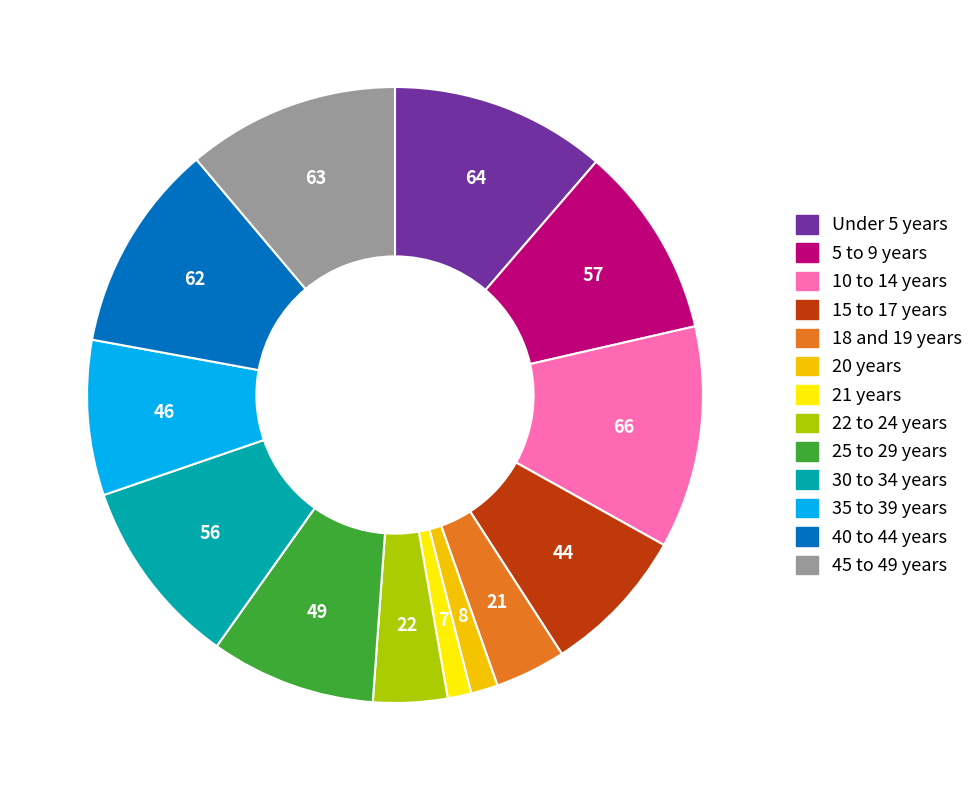

True or false: 35 to 39 years accounts for 1% of the total.

False